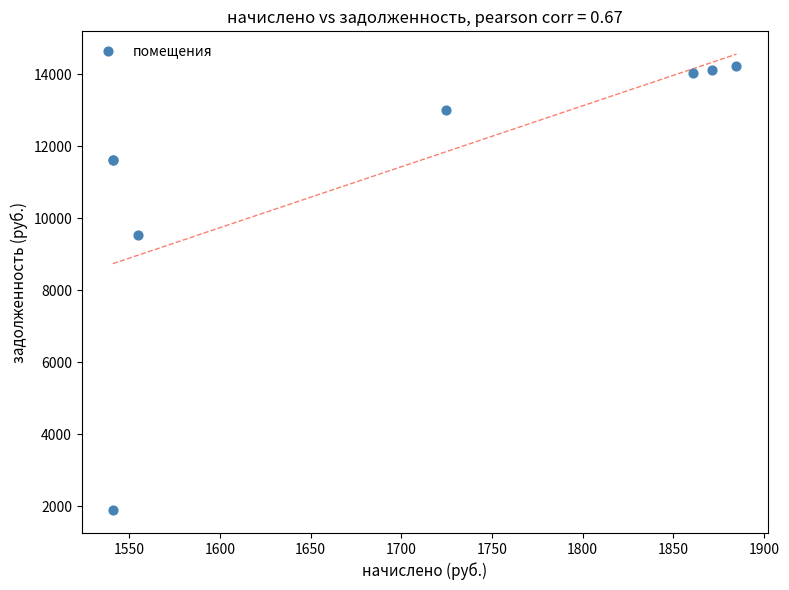

What Y value in the scatter plot is closest to 8056?

9535.8